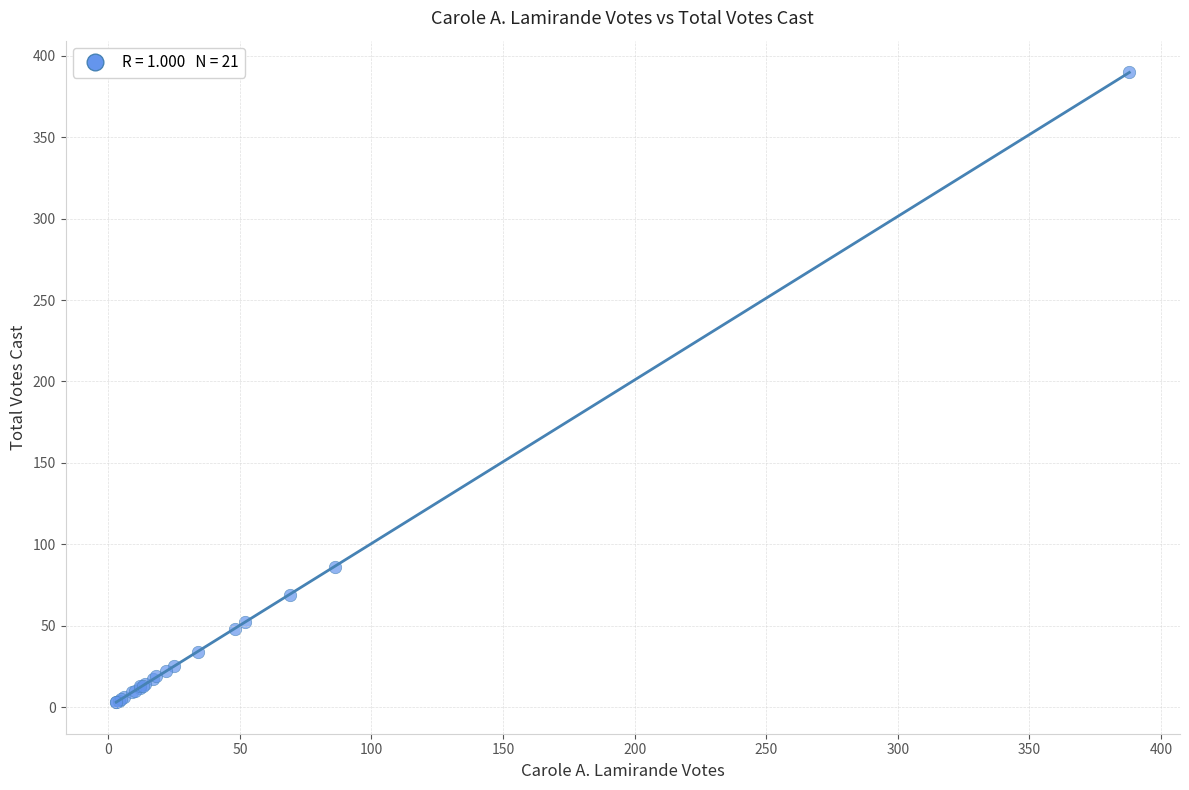

What Y value in the scatter plot is closest to 196?

86